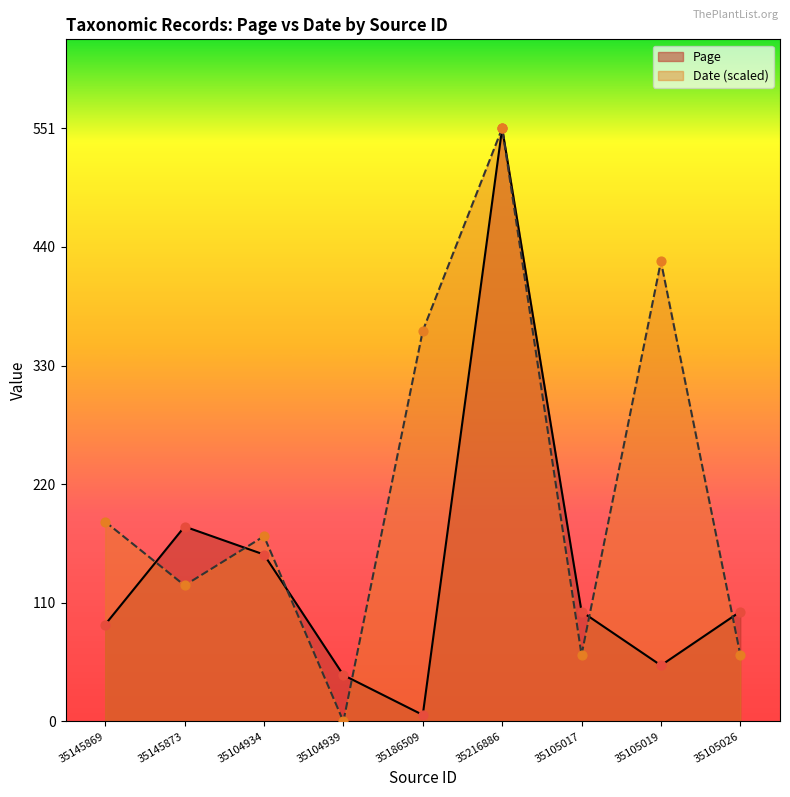

What are all the series names shown in the legend?

Page, Date (scaled)